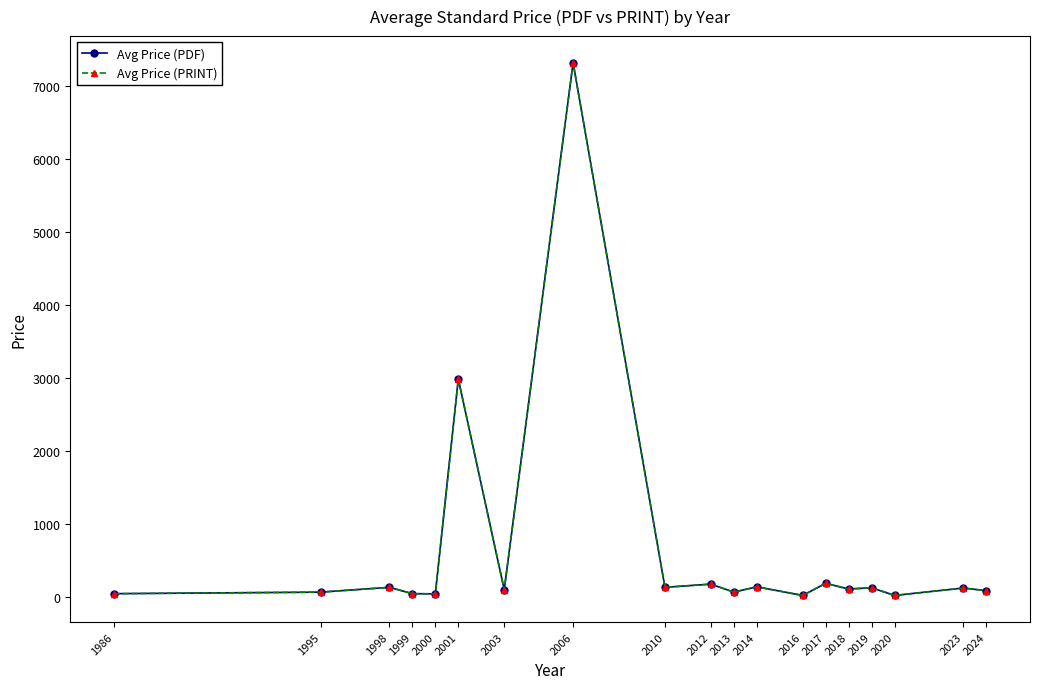

Rank the series at 2006 from lowest to highest value.

Avg Price (PDF), Avg Price (PRINT)